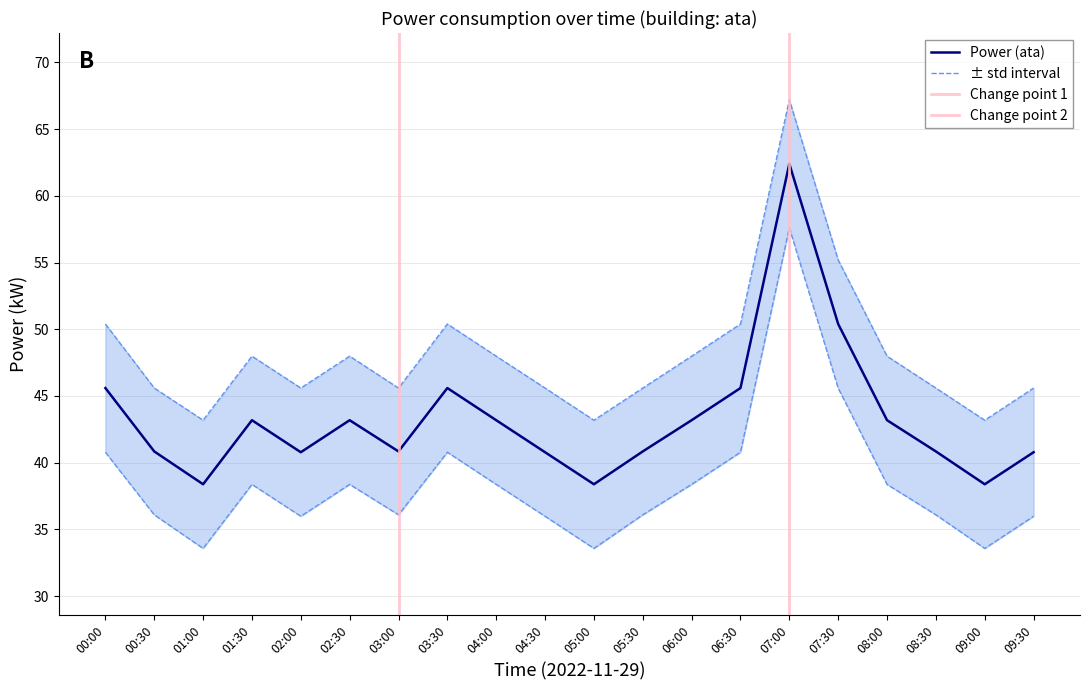

Is it true that power_upper equals 70.9 at 08:00?

False